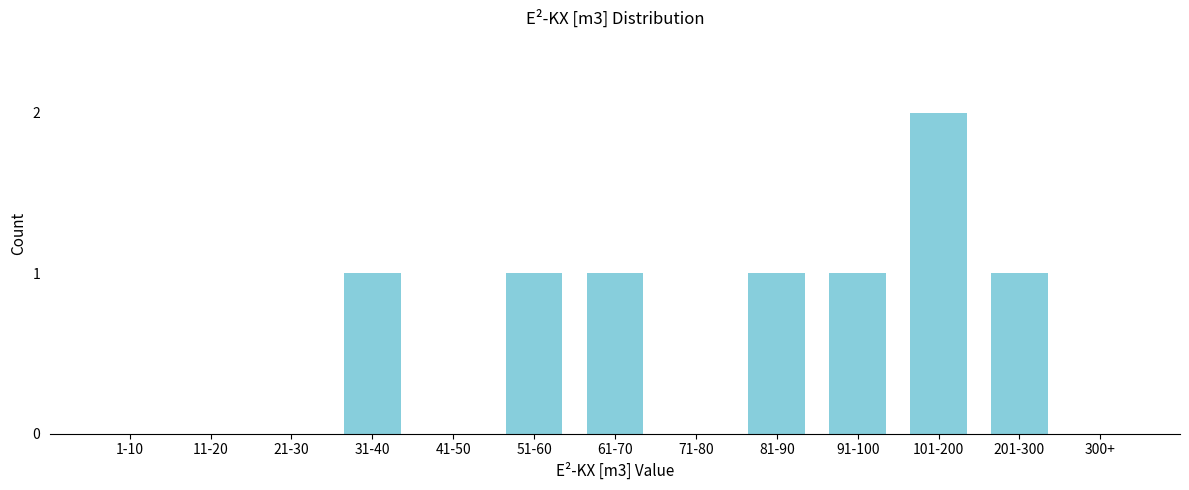

Reading right to left, extract all data points from this chart.

300+=0	201-300=1	101-200=2	91-100=1	81-90=1	71-80=0	61-70=1	51-60=1	41-50=0	31-40=1	21-30=0	11-20=0	1-10=0